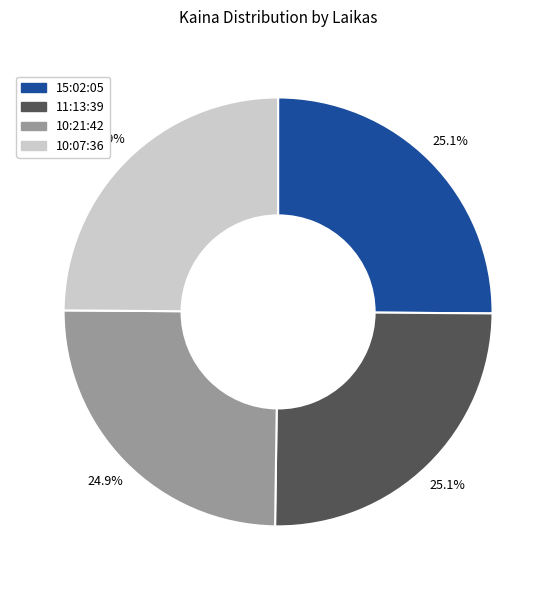

Does 10:21:42 represent more than half of the total?

No